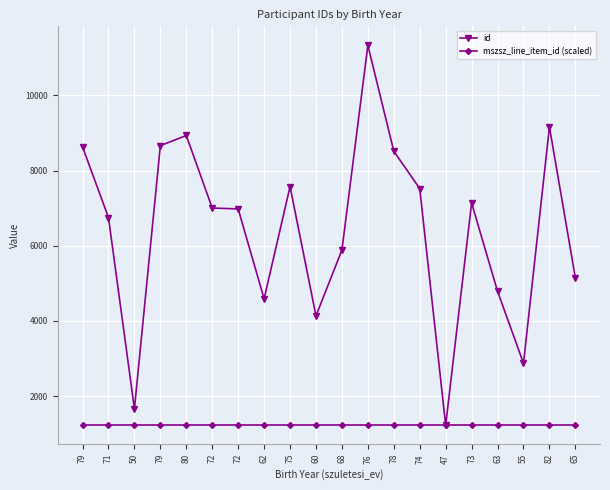

At which label does mszsz_line_item_id (scaled) reach its minimum?

79